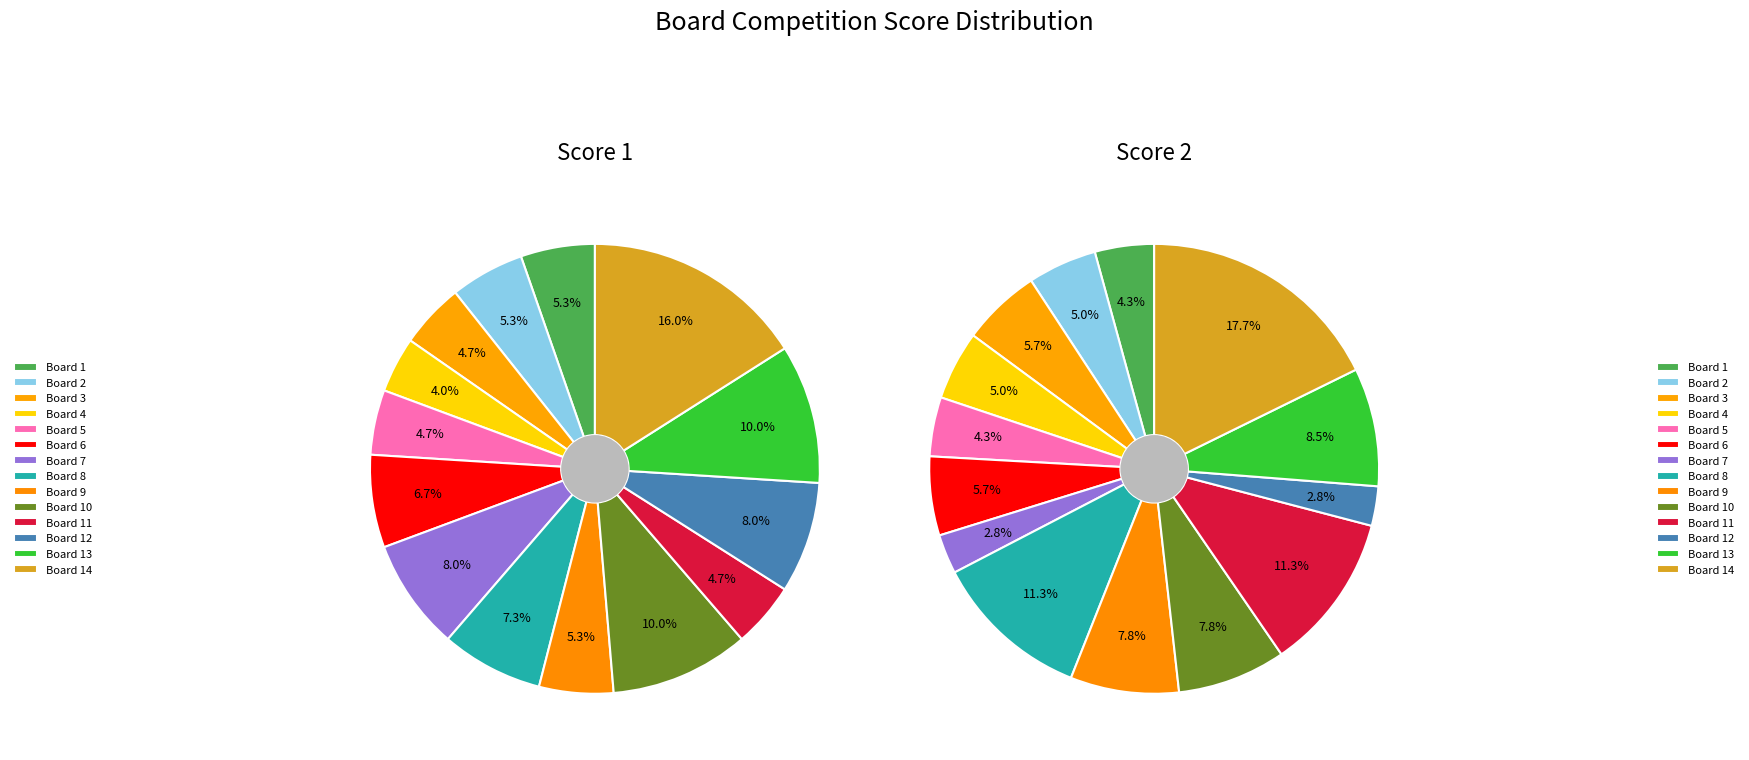

What percentage is NOT represented by Board 7?

92.0%